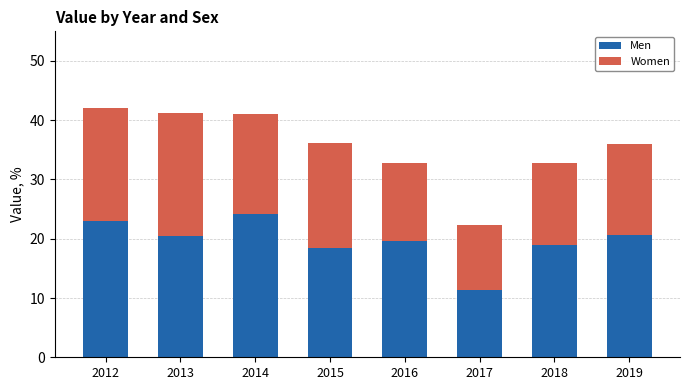

How many data points in Men are less than 20?

4